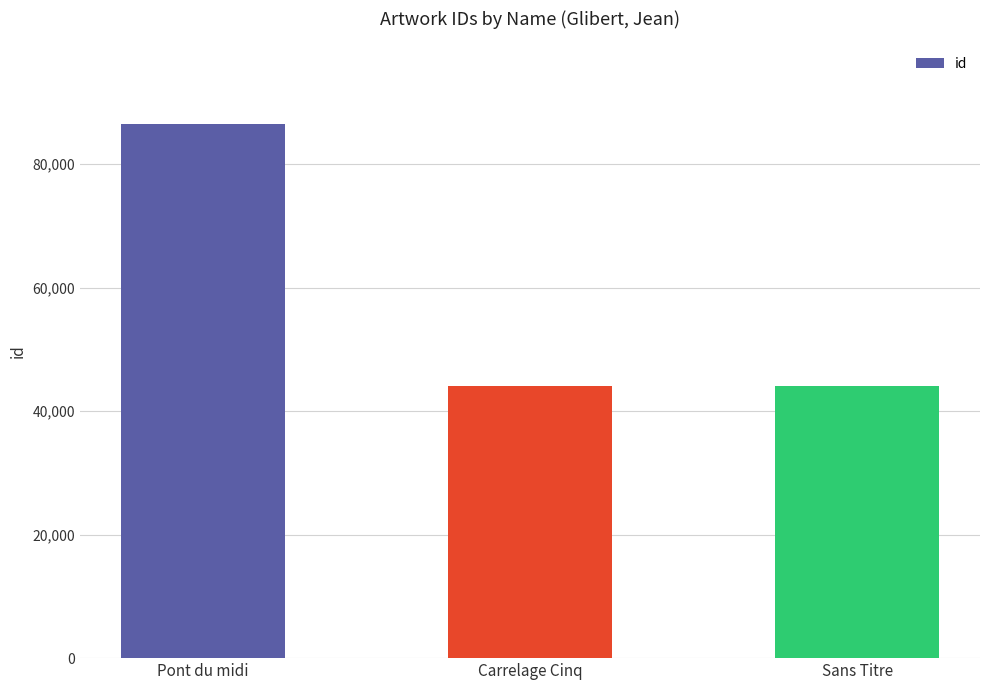

Approximately how many times larger is the value at Sans Titre compared to Pont du midi?

0.5